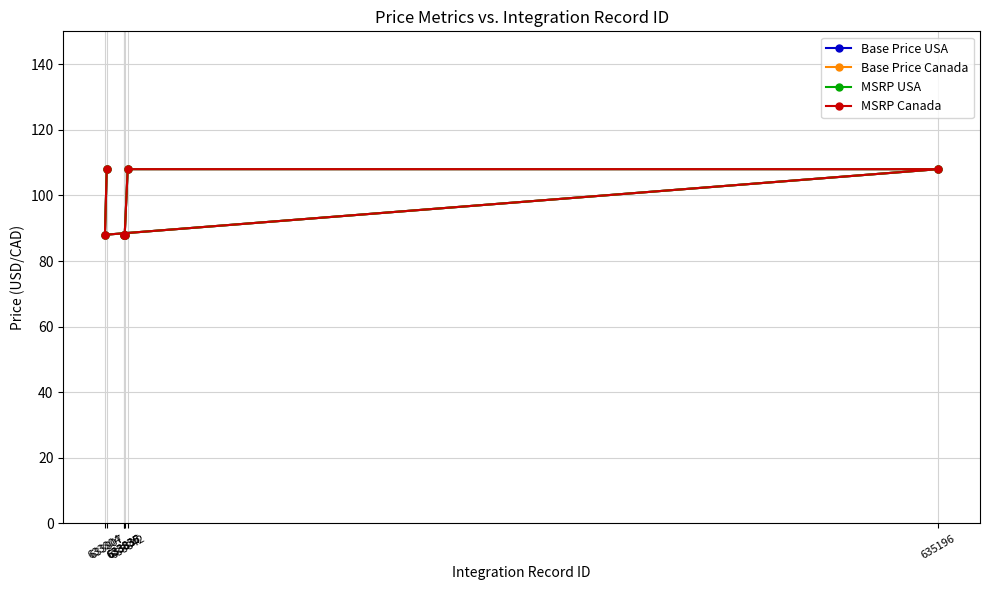

Which series has the widest spread of values?

Base Price USA